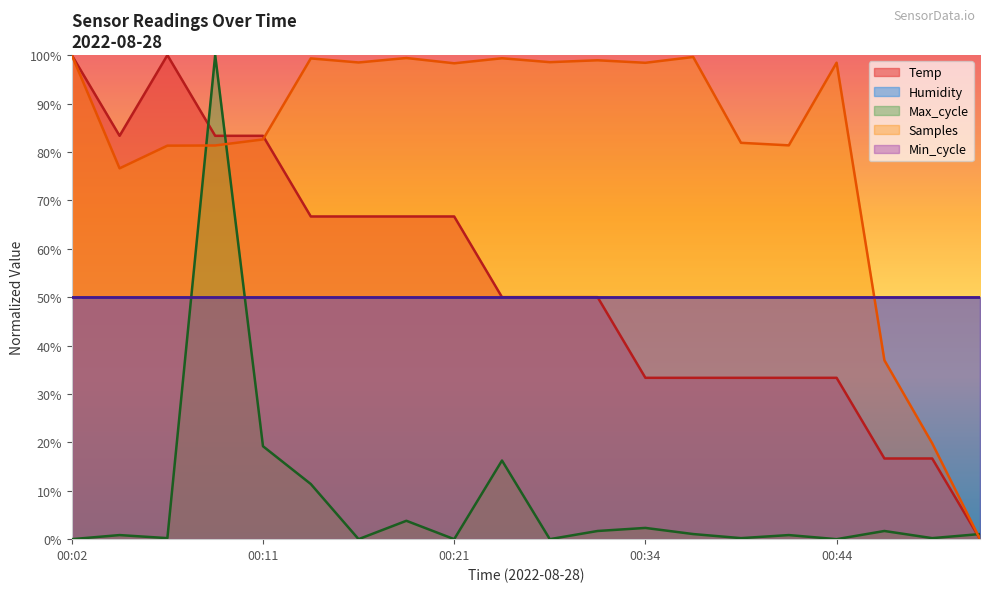

Between which two adjacent categories do Samples and Max_cycle first intersect?

00:07 and 00:09